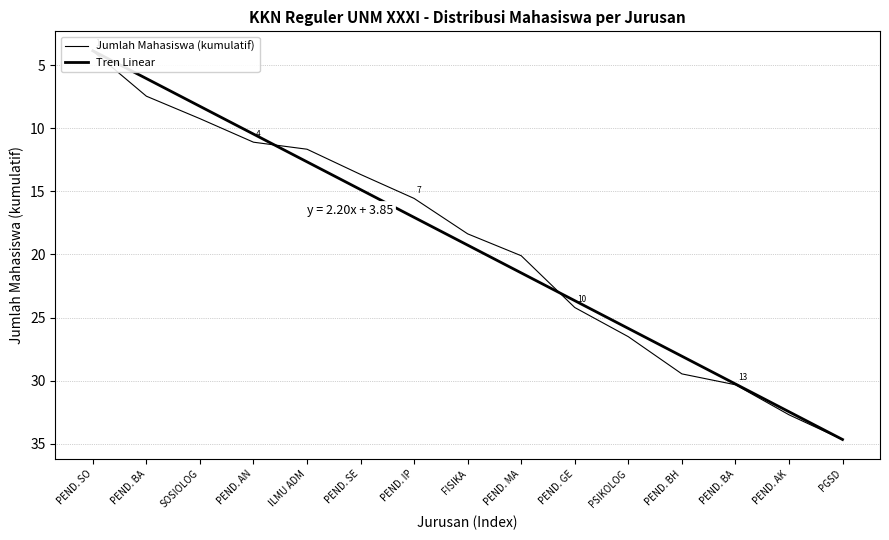

Is it true that Tren Linear equals 10.9 at PEND. AK?

False